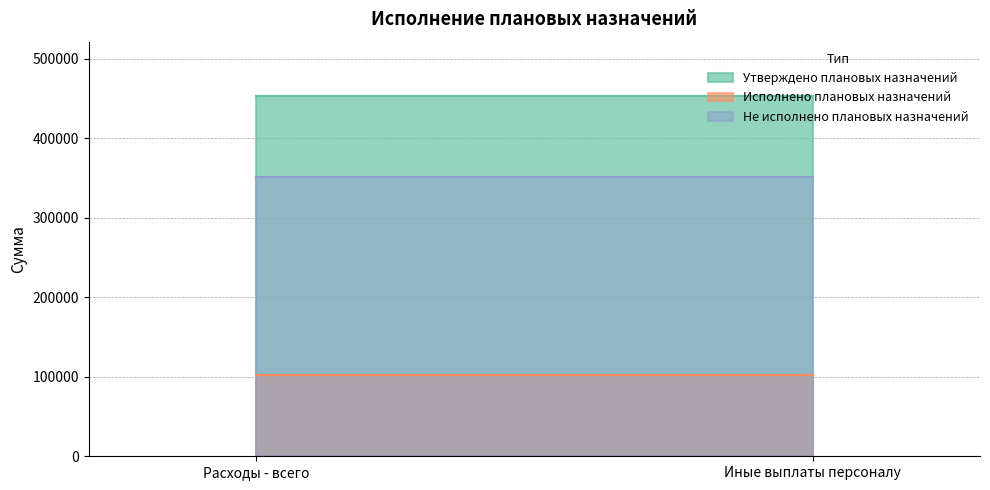

List the series in order of their peak value, lowest first.

Исполнено плановых назначений, Не исполнено плановых назначений, Утверждено плановых назначений